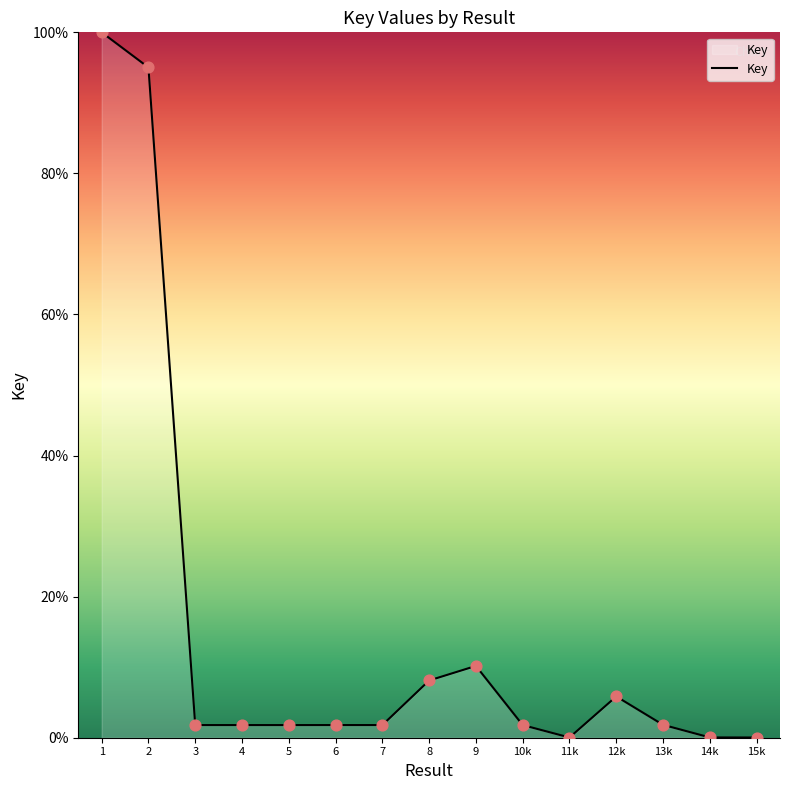

Is it true that the value at 9 is 15.1?

False